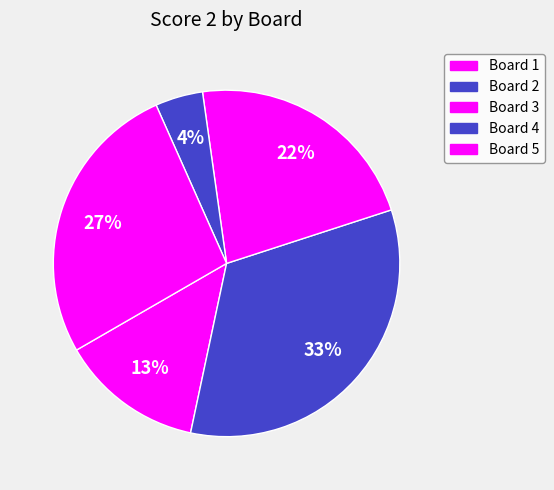

To the nearest percent, what percentage of the pie is Board 3?

22%